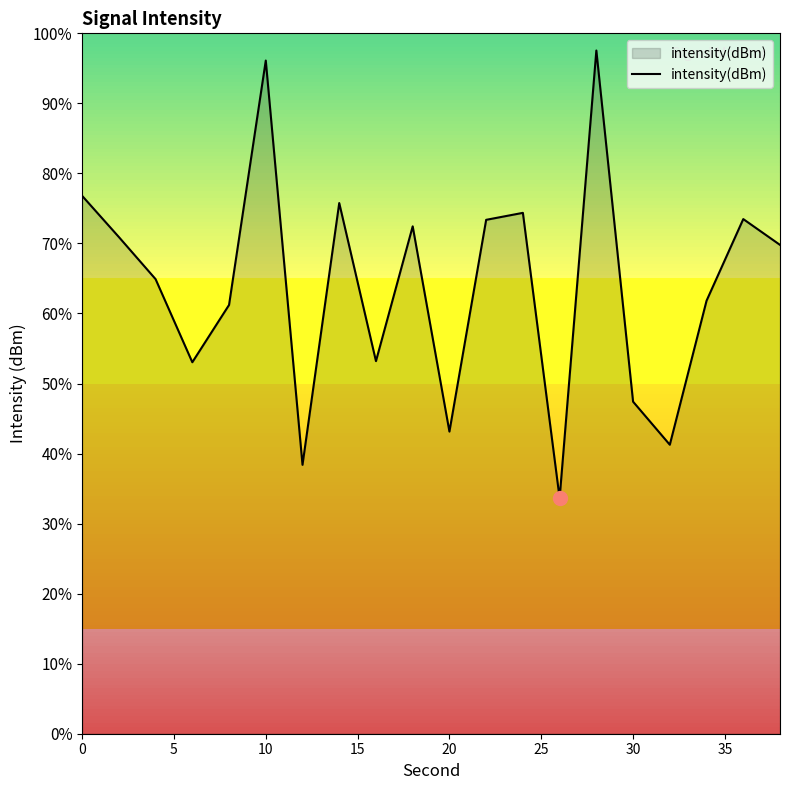

Does the chart have visible grid lines?

No